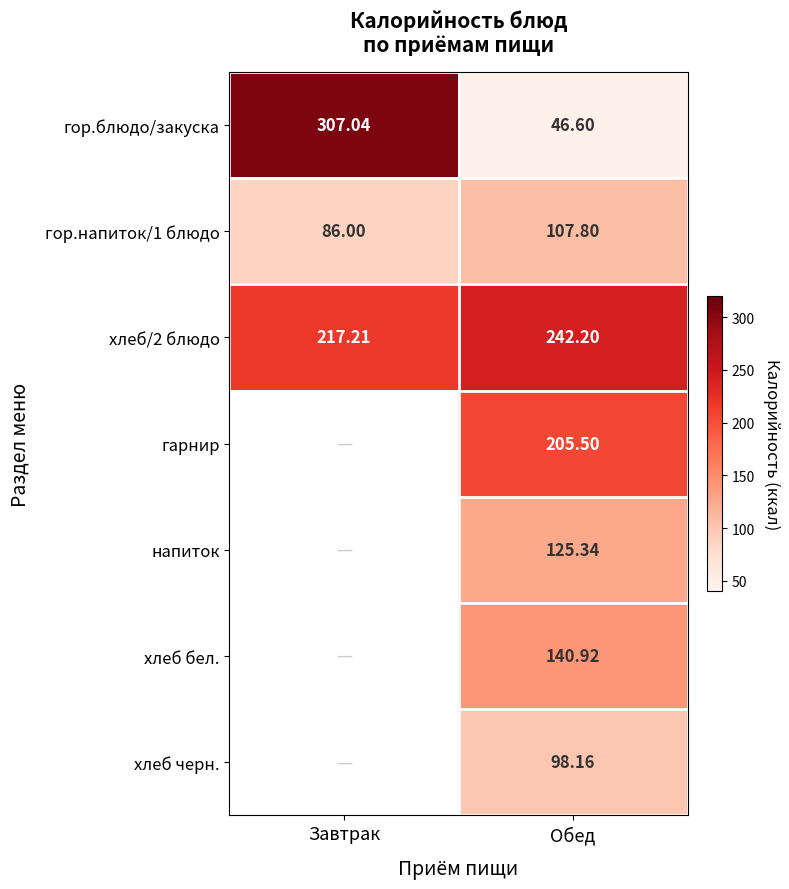

Rank the categories by хлеб/2 блюдо value from lowest to highest.

Завтрак, Обед